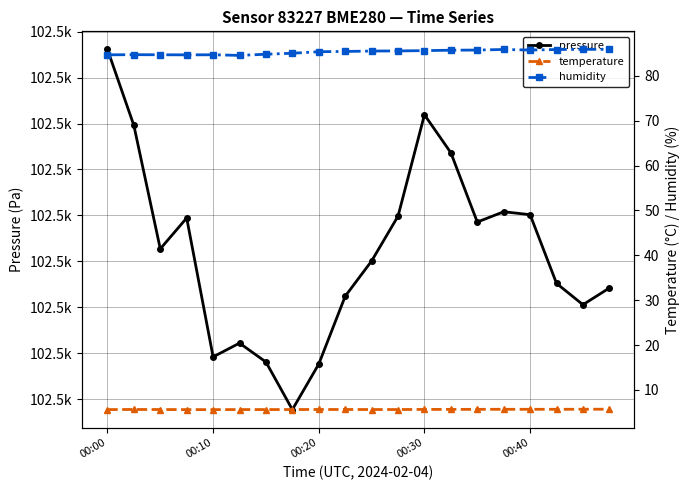

What is the average value of the temperature series?

5.6